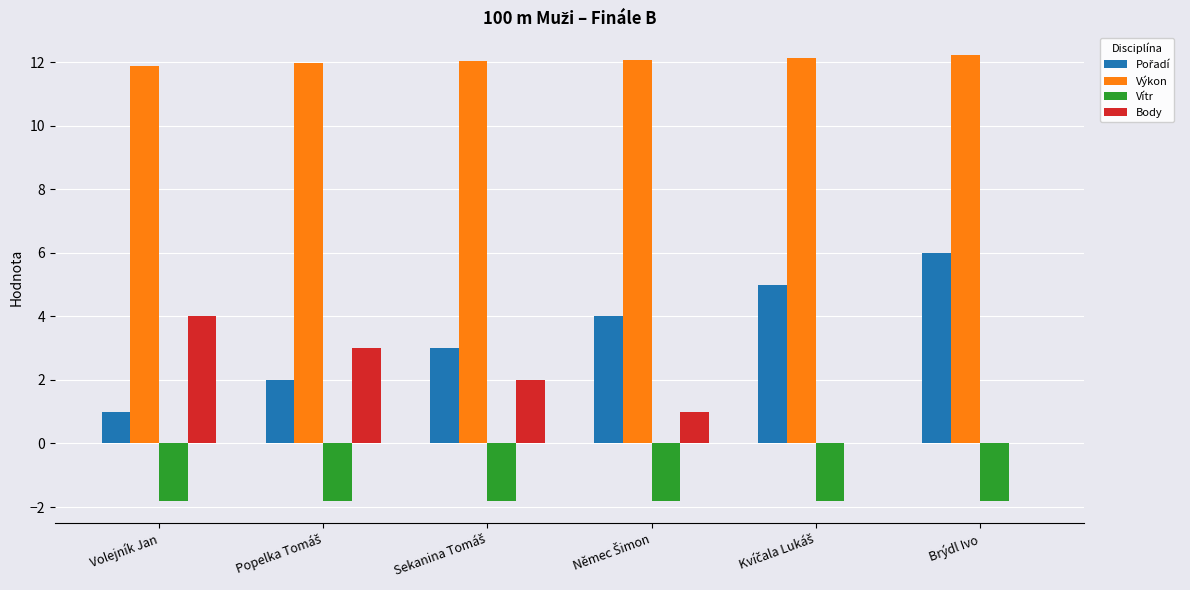

How many groups of bars are there?

6